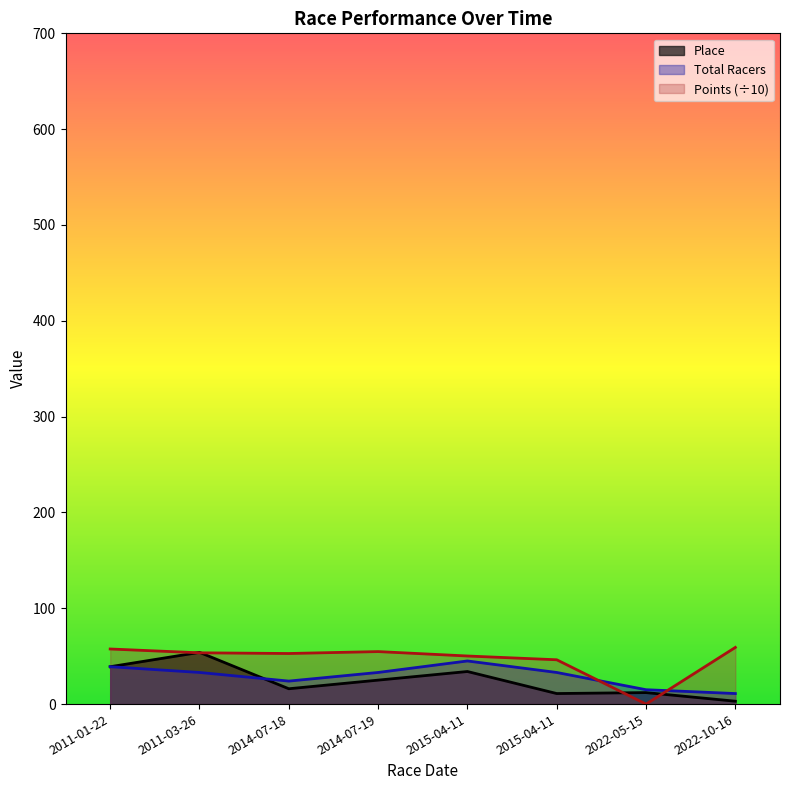

Does the chart have visible grid lines?

No